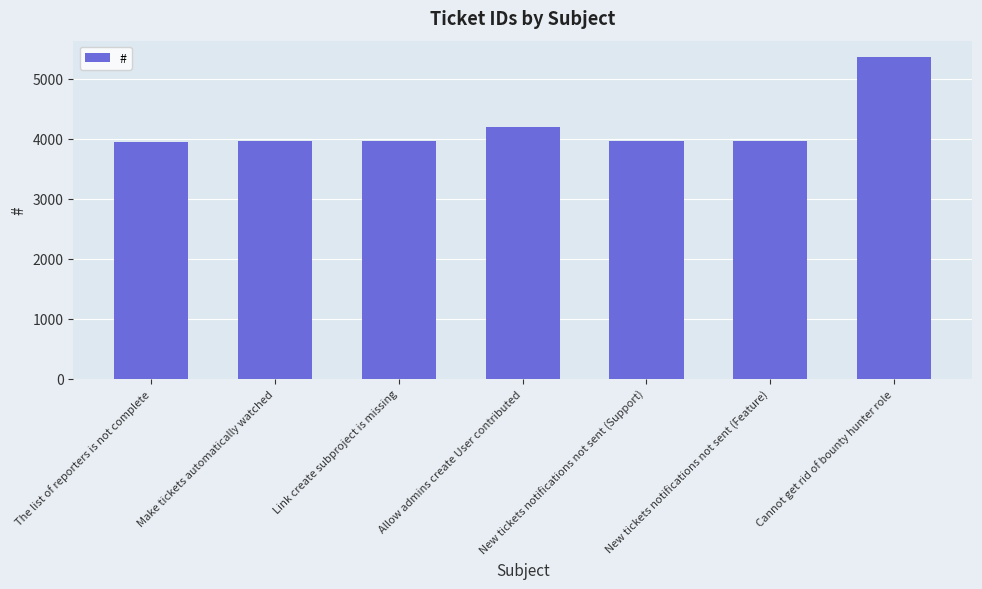

What is the value of the 1st bar from the left?

3955